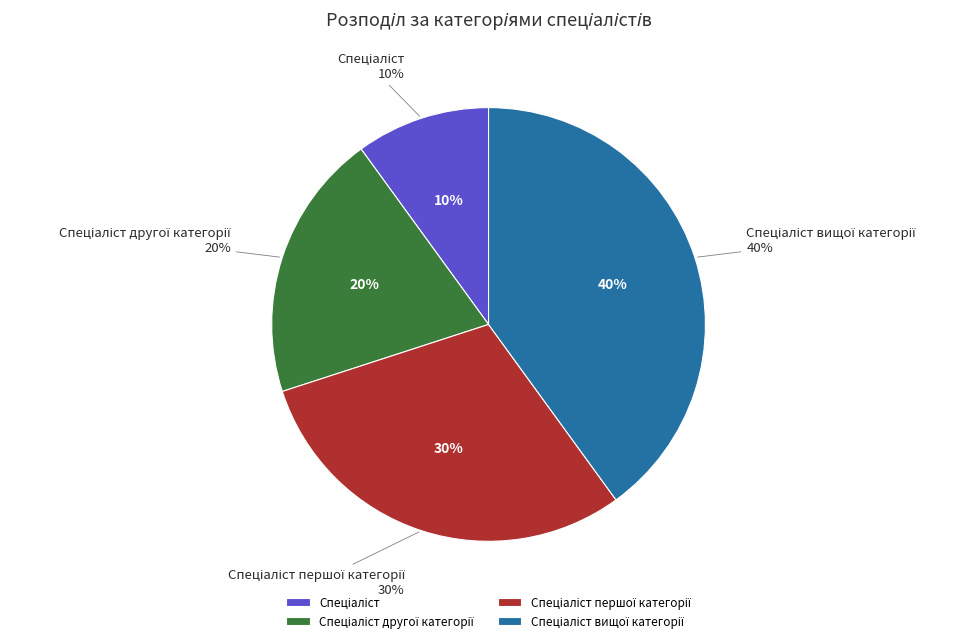

Count the number of slices in the pie.

4